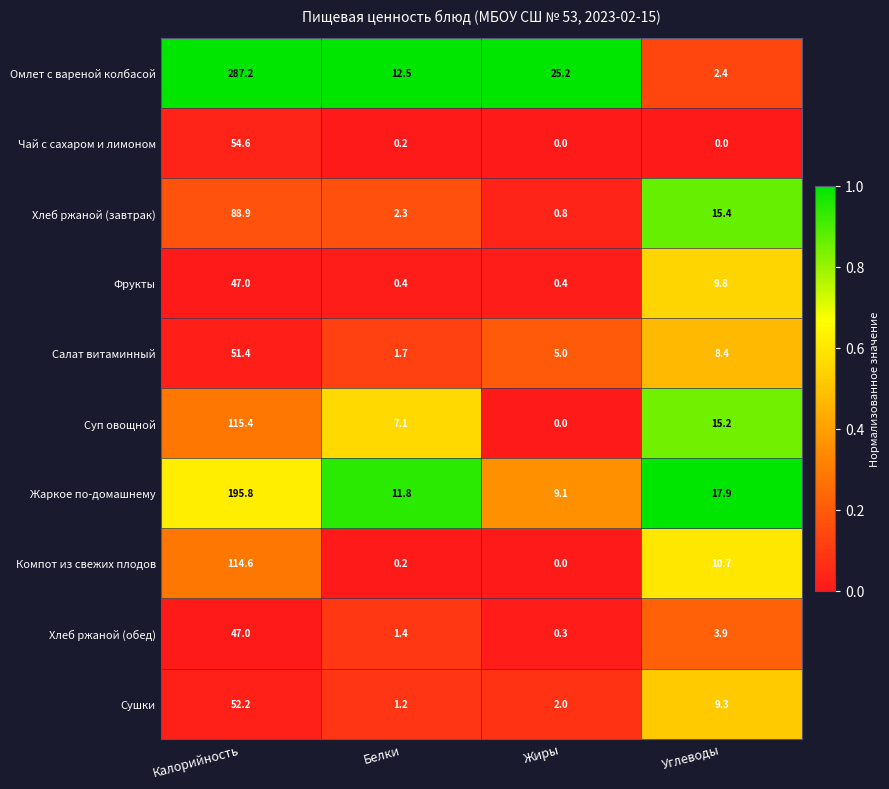

What is the highest value of the Сушки series?

52.2